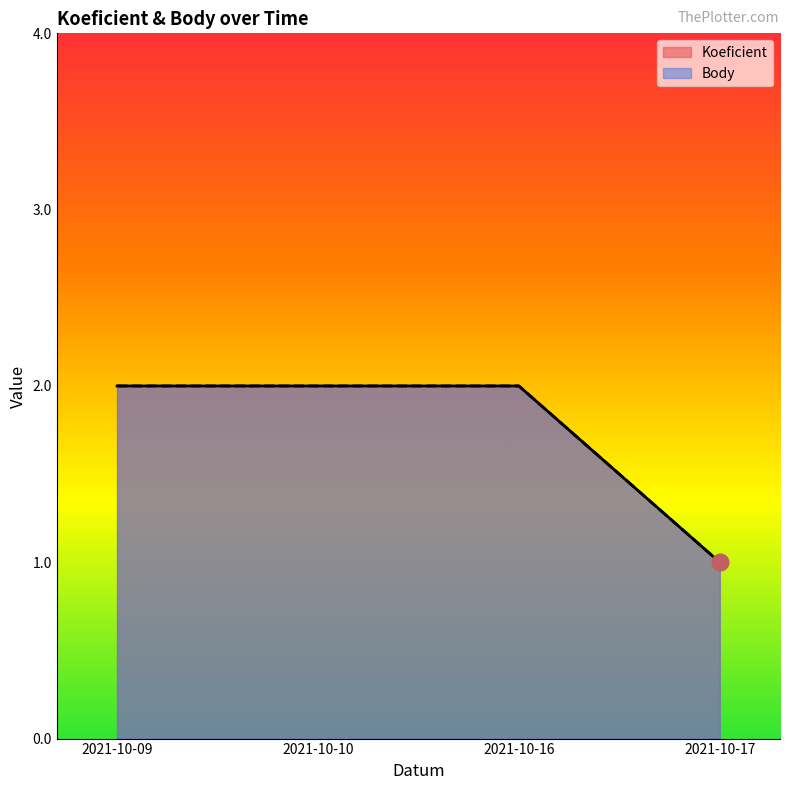

How many lines are shown in the chart?

2